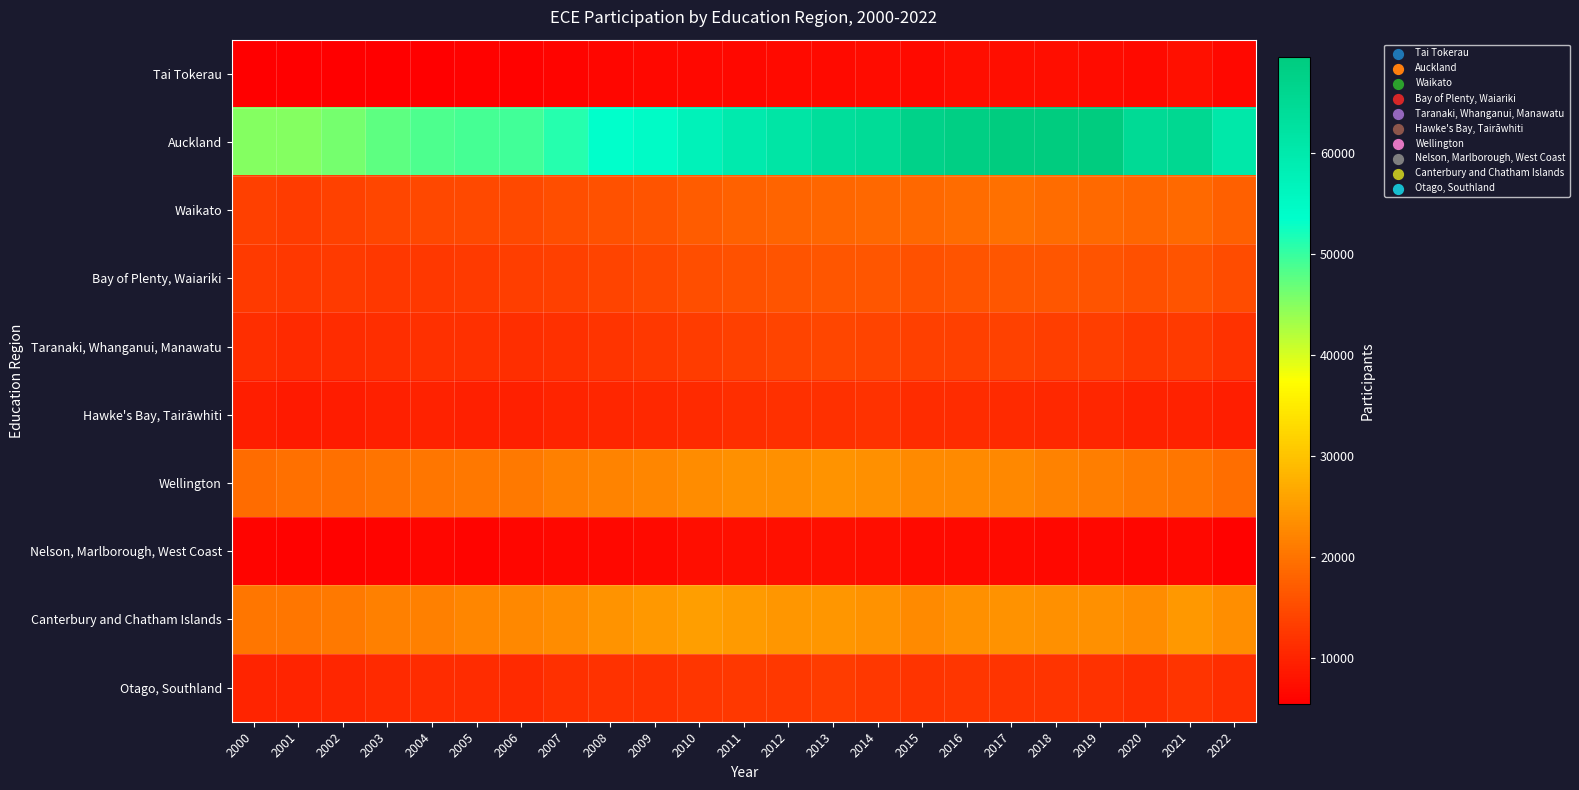

At which category does the chart reach its minimum across all series?

2001